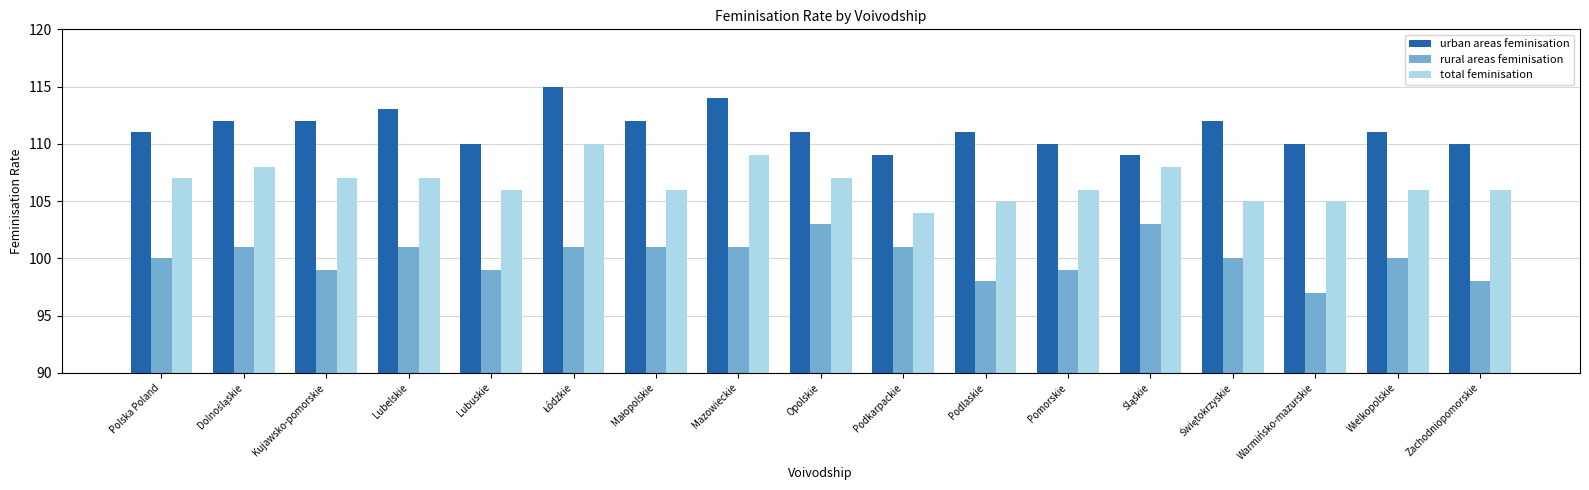

How many rural areas feminisation values are between 99 and 101?

12